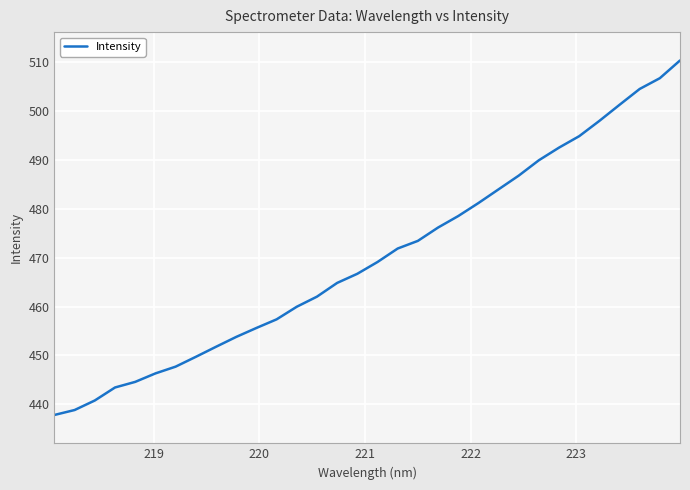

What is the greatest value displayed?

510.3